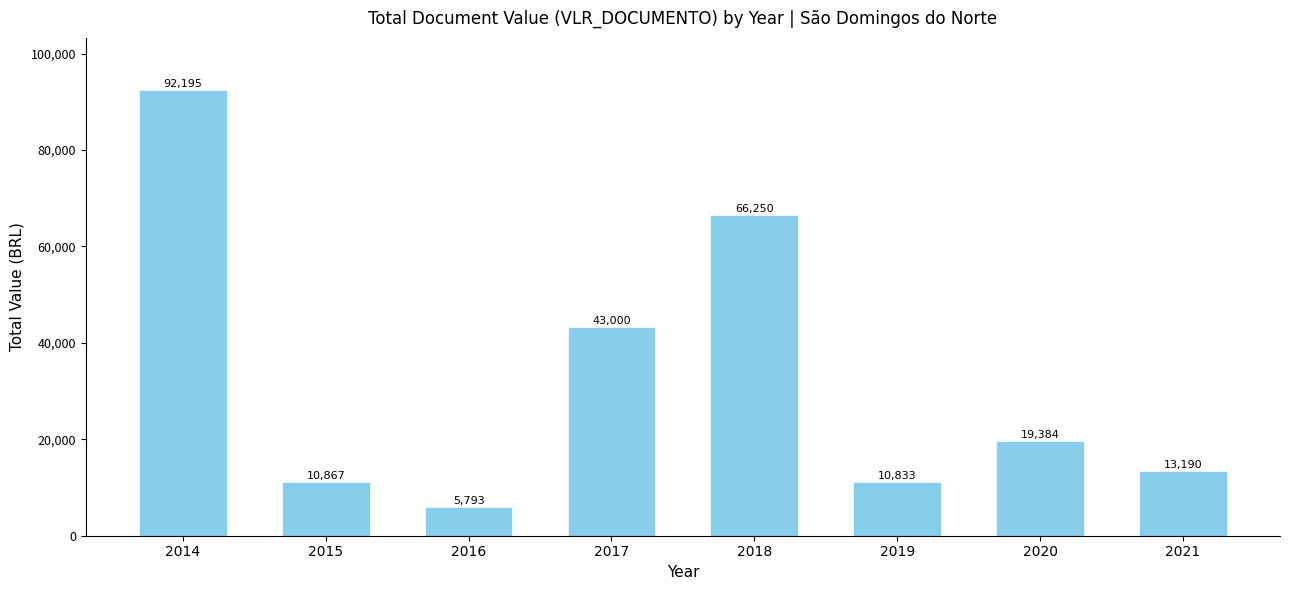

List the labels in order of value, smallest first.

2016, 2019, 2015, 2021, 2020, 2017, 2018, 2014